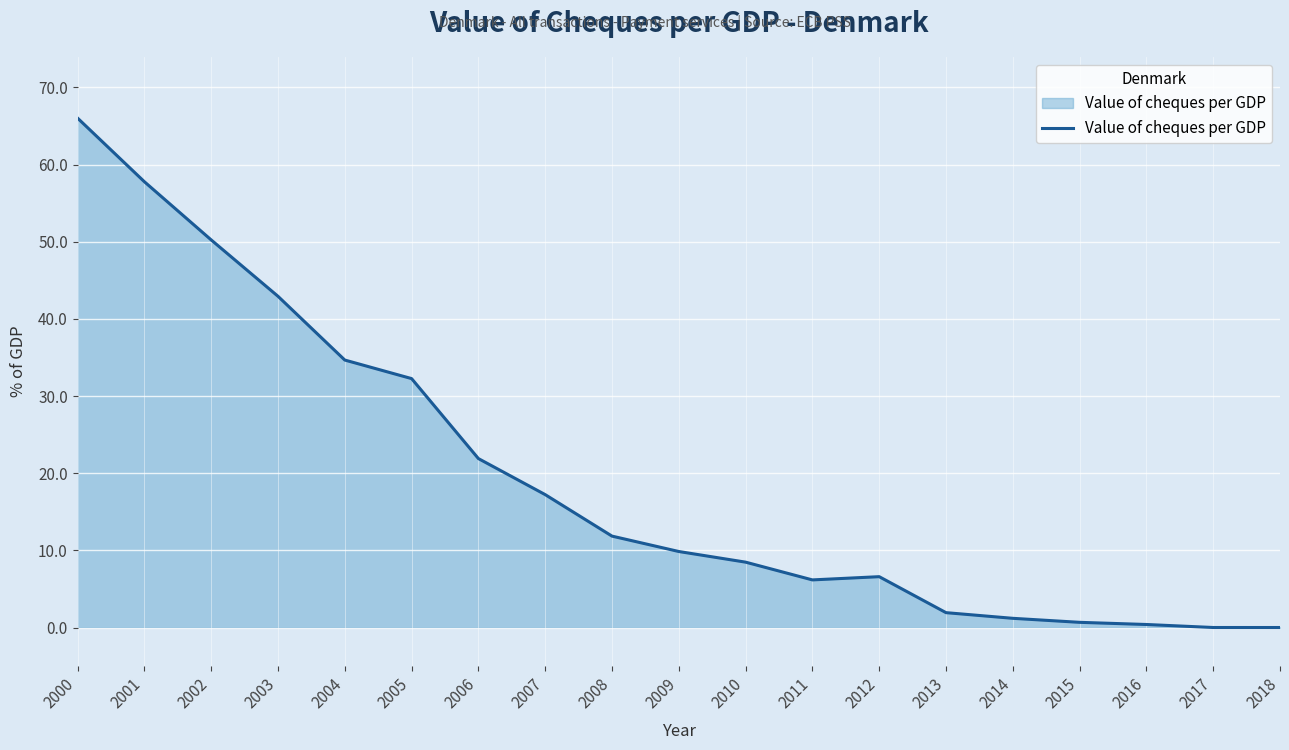

Where is the data nearest to the value 33?

2005